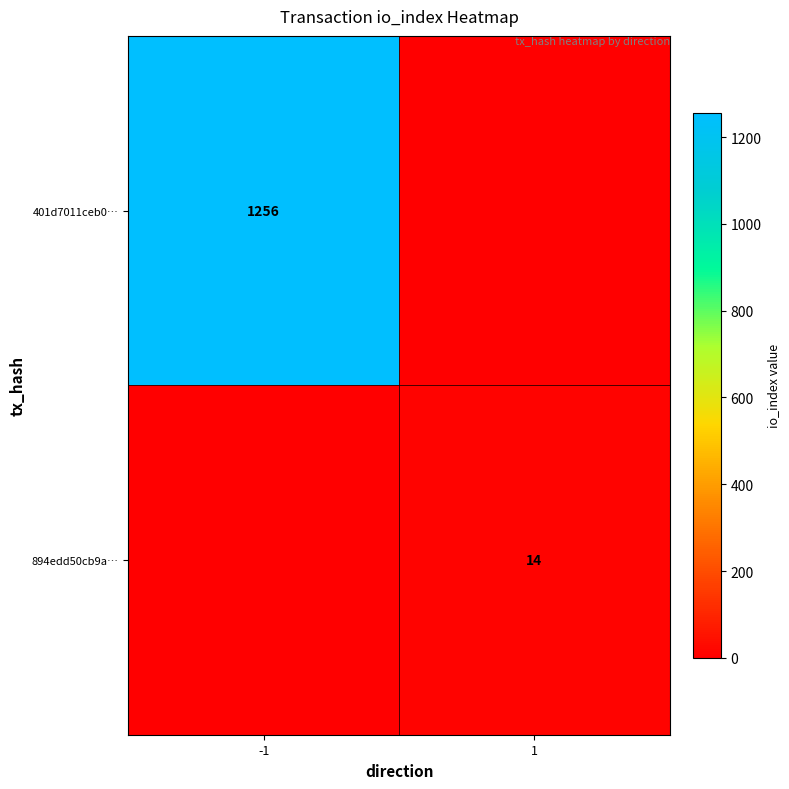

The 401d7011ceb0… series shows 2009 at -1. True or false?

False